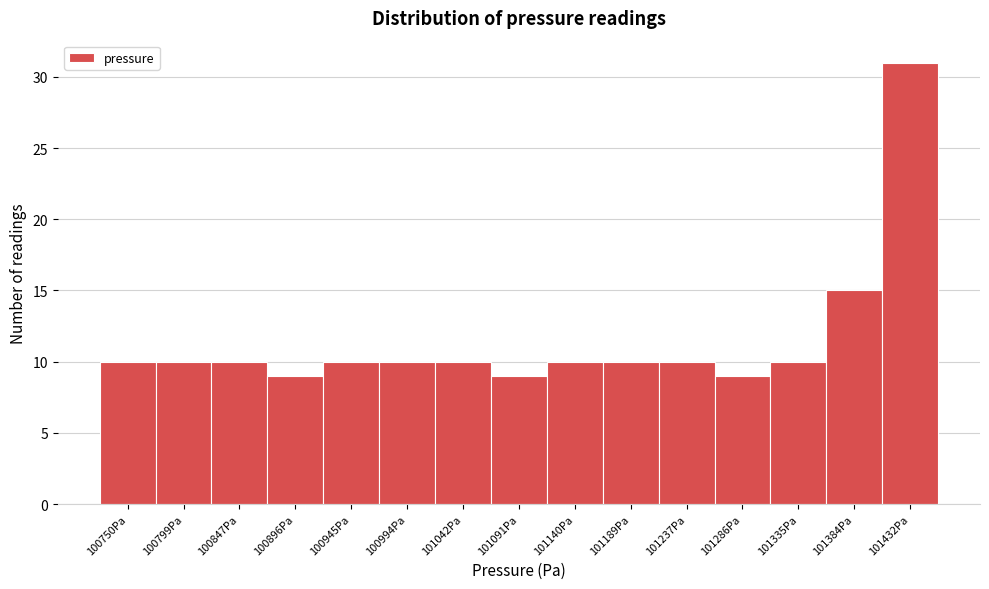

Reading left to right, list all the values displayed in this chart.

100750Pa=10	100799Pa=10	100847Pa=10	100896Pa=9	100945Pa=10	100994Pa=10	101042Pa=10	101091Pa=9	101140Pa=10	101189Pa=10	101237Pa=10	101286Pa=9	101335Pa=10	101384Pa=15	101432Pa=31